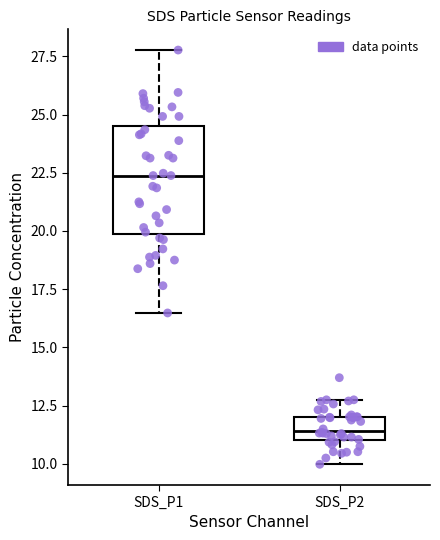

Where is the lower edge of the box for SDS_P1 on the y-axis? The values are not printed on the chart, so give them approximately, as read against the axis.

20.0